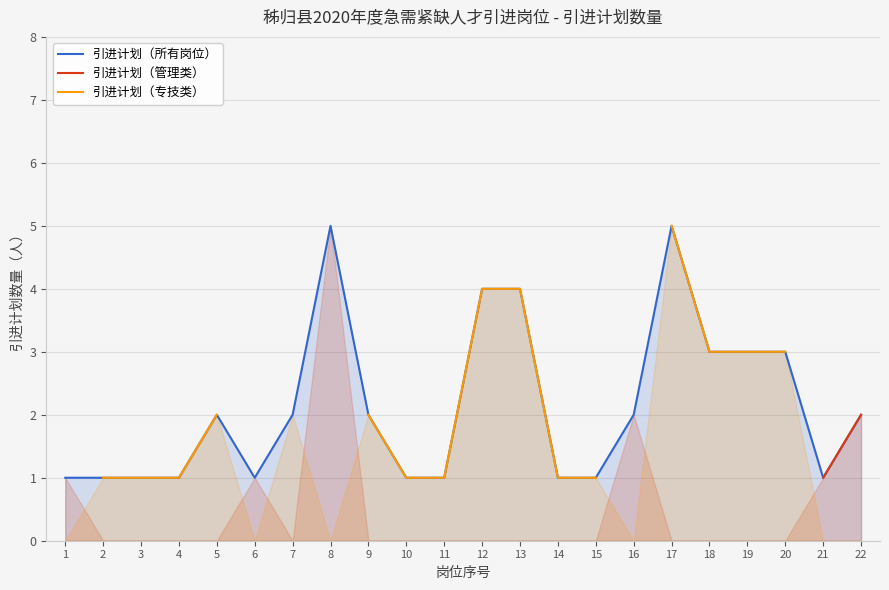

Which label corresponds to the largest value in the chart?

8